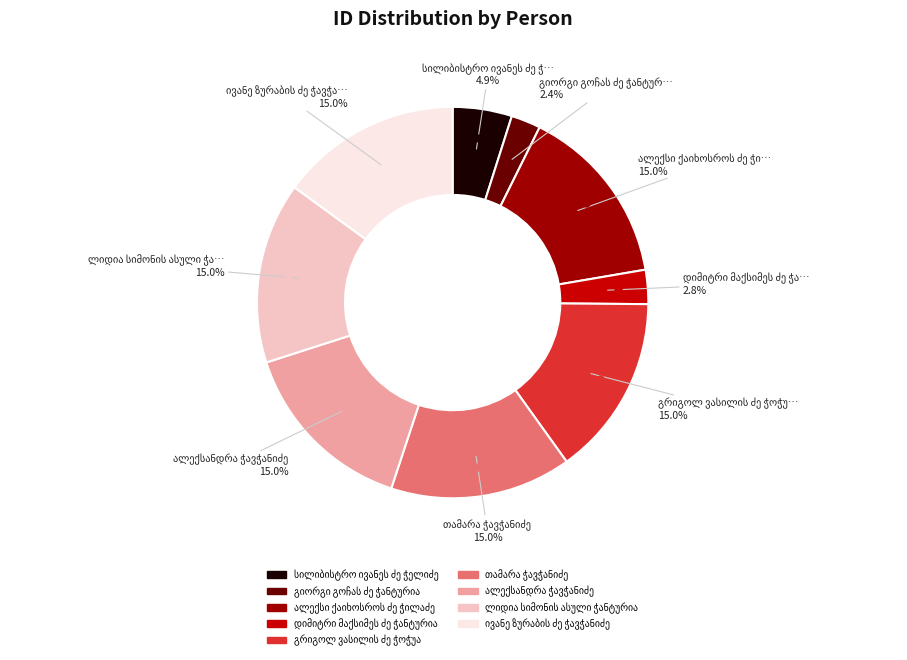

Does any single category account for the majority?

No